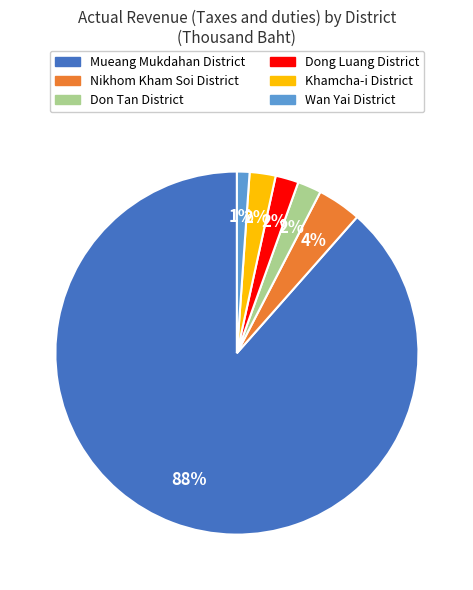

Approximately how many times larger is the value at Wan Yai District compared to Khamcha-i District?

0.5